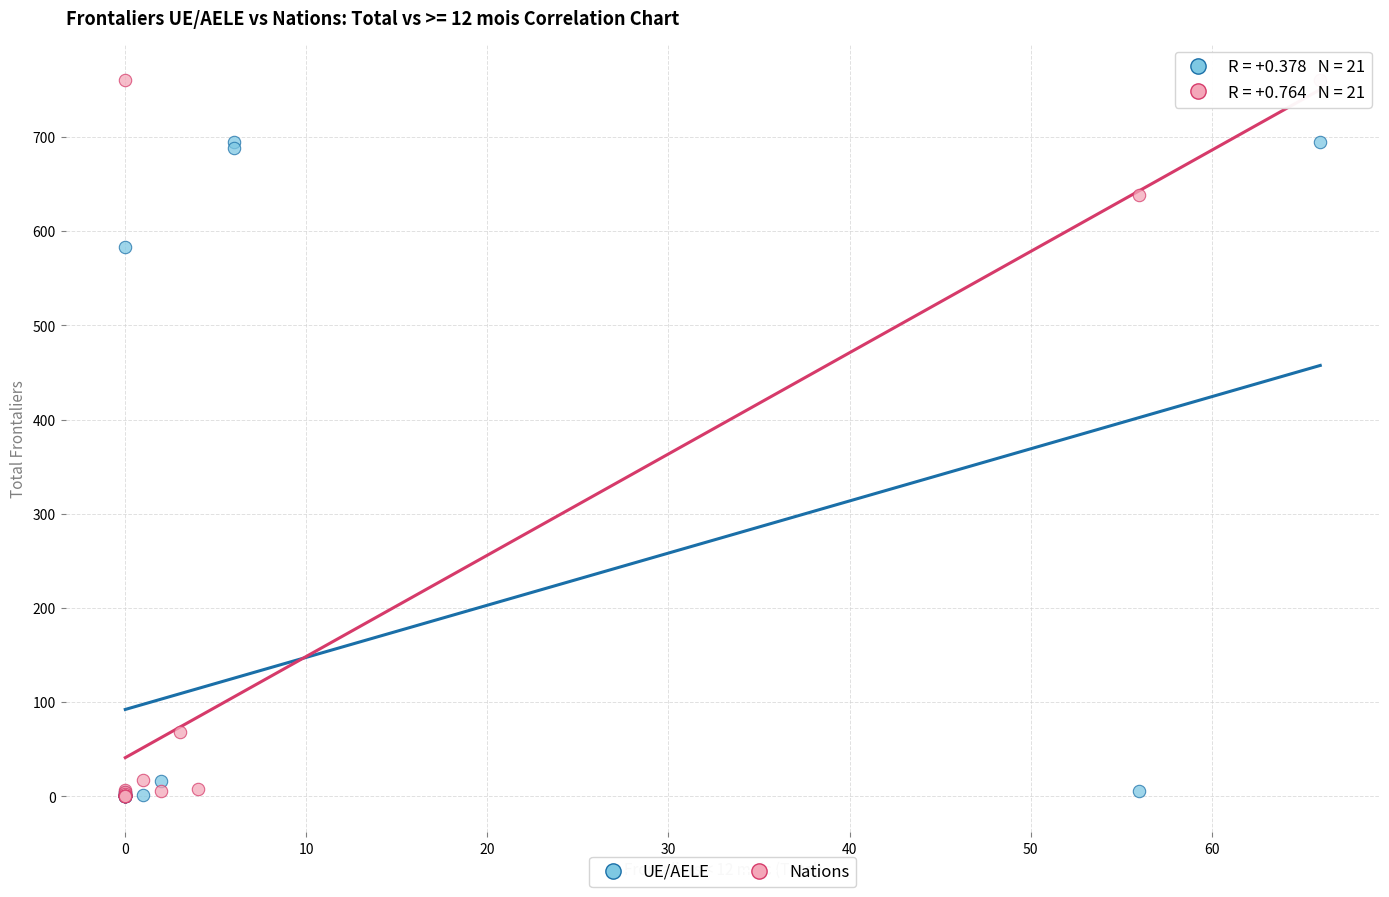

Which series contains the highest Y value?

Nations